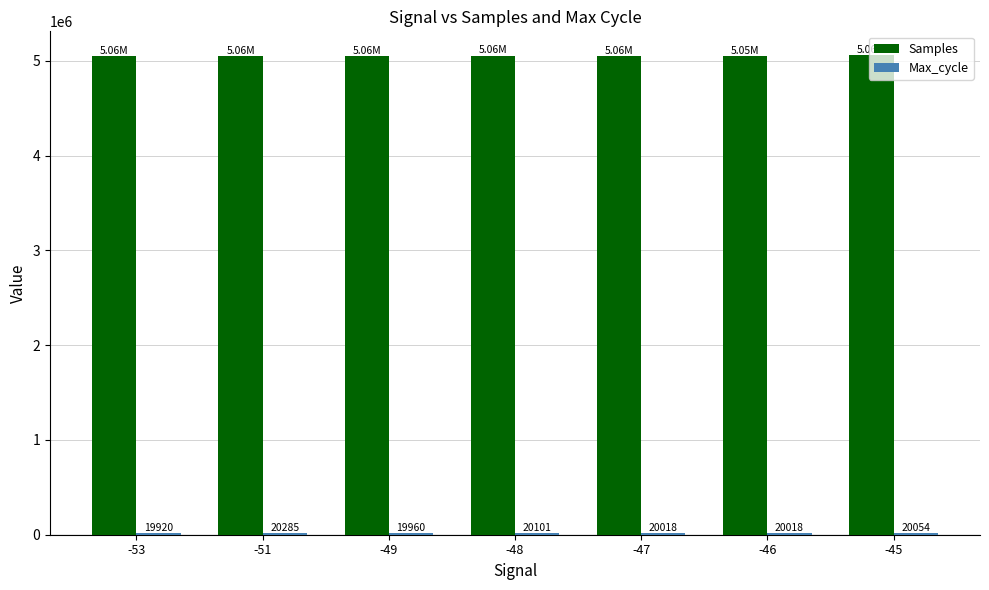

The value of Samples at -49 is 7600202. True or false?

False